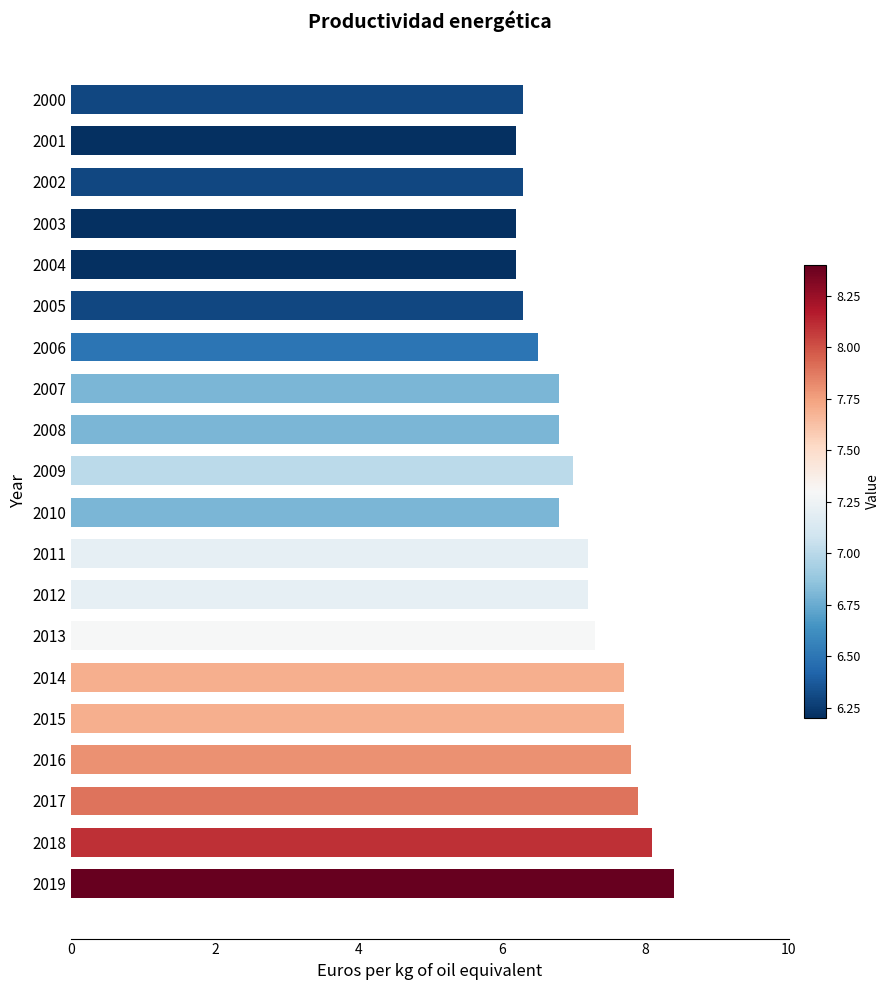

Does the chart contain any negative values?

No